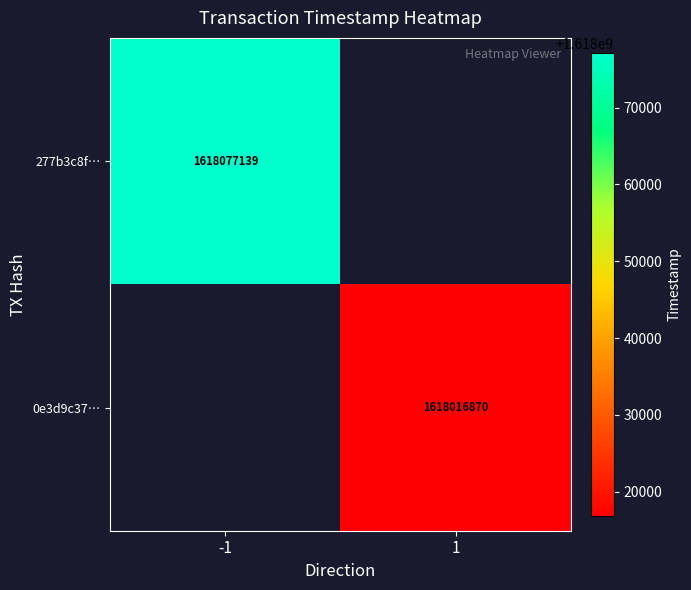

The value of 0e3d9c37… at 1 is 1618016870. True or false?

True